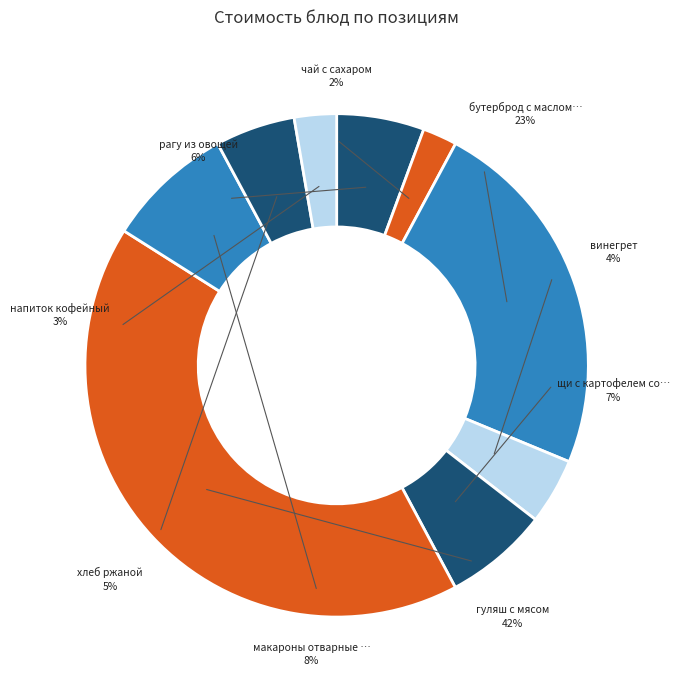

Does any single category account for the majority?

No